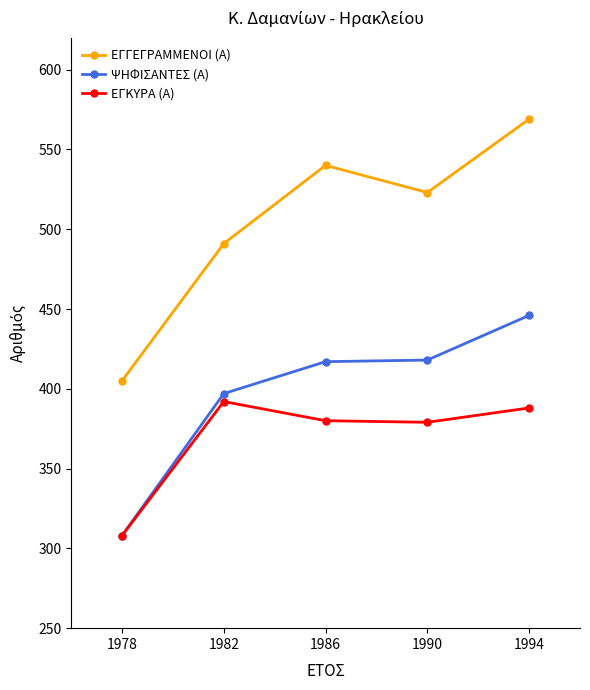

The value of ΕΓΓΕΓΡΑΜΜΕΝΟΙ (Α) at 1978 is 405. True or false?

True